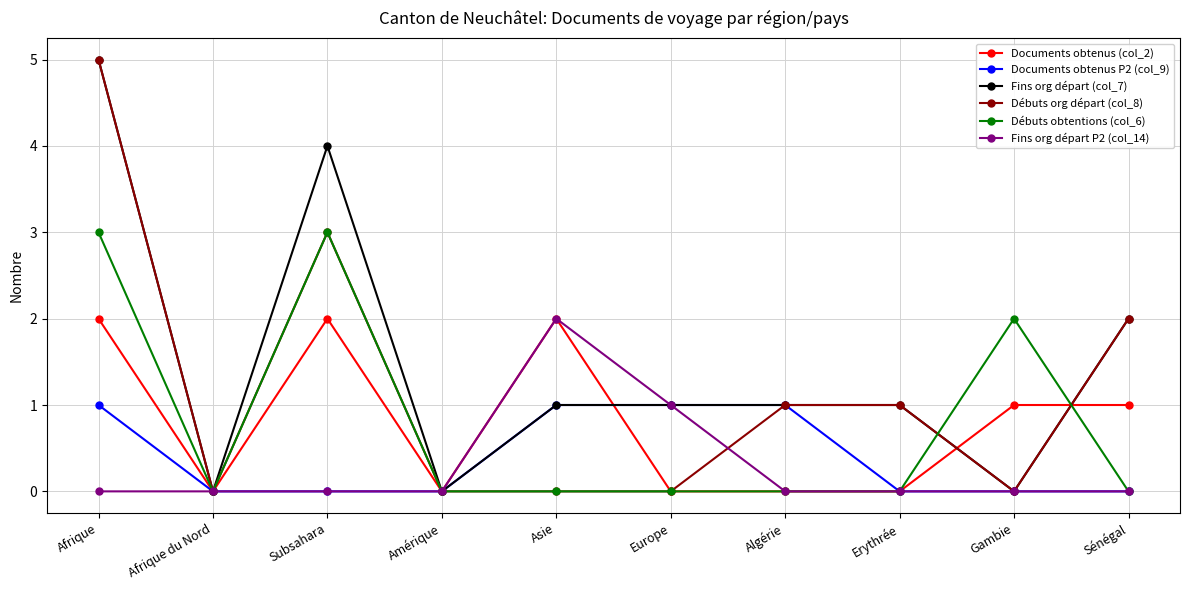

What position from the right is Subsahara?

8